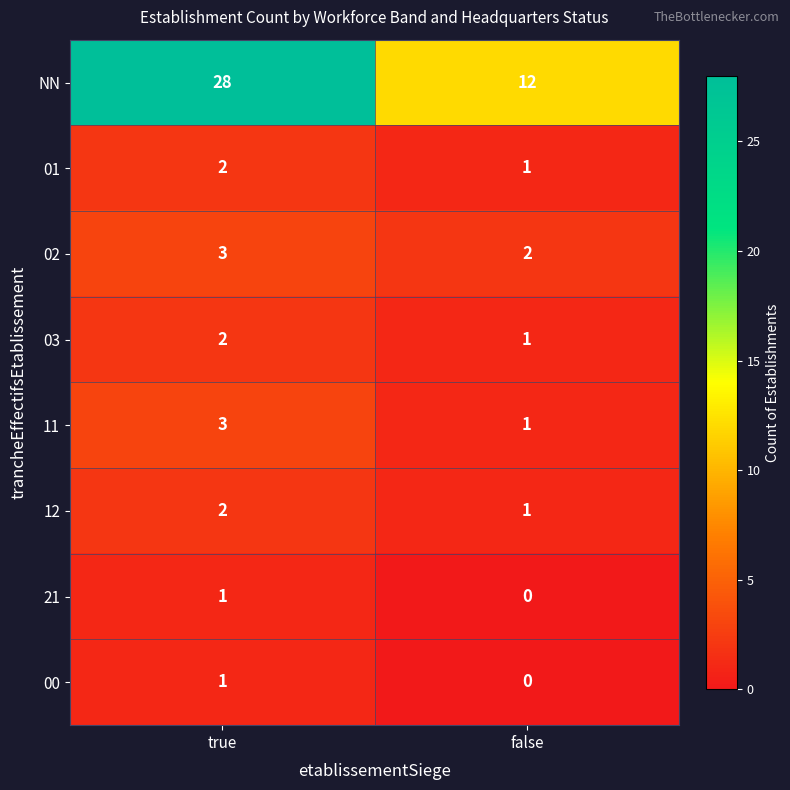

How many series are shown in this chart?

8